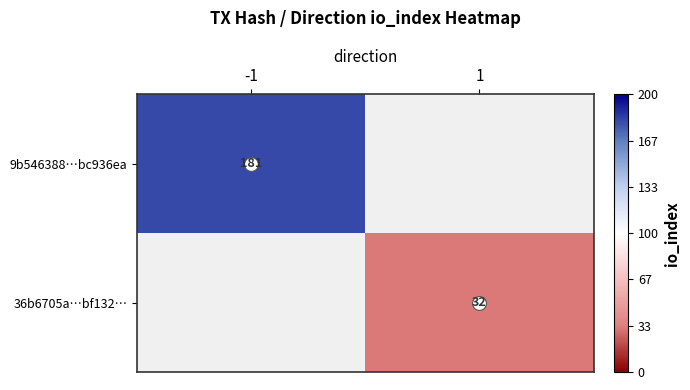

Which category has the highest value across all series?

-1